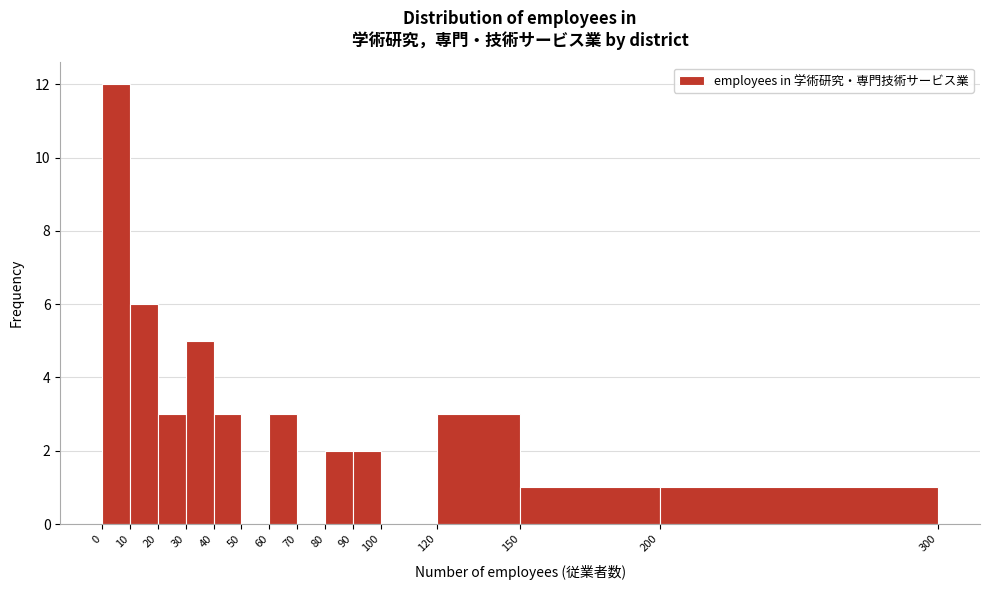

Which range on the x-axis has the tallest bar?

0 to 10